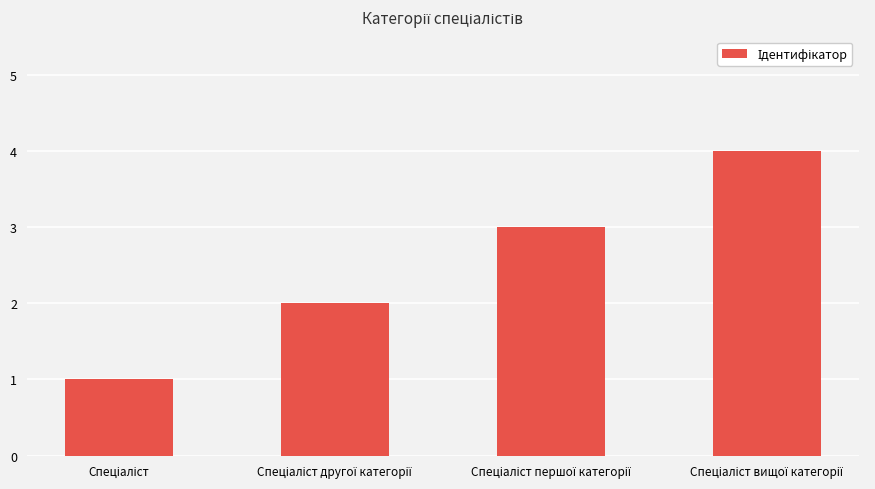

What is the greatest value displayed?

4